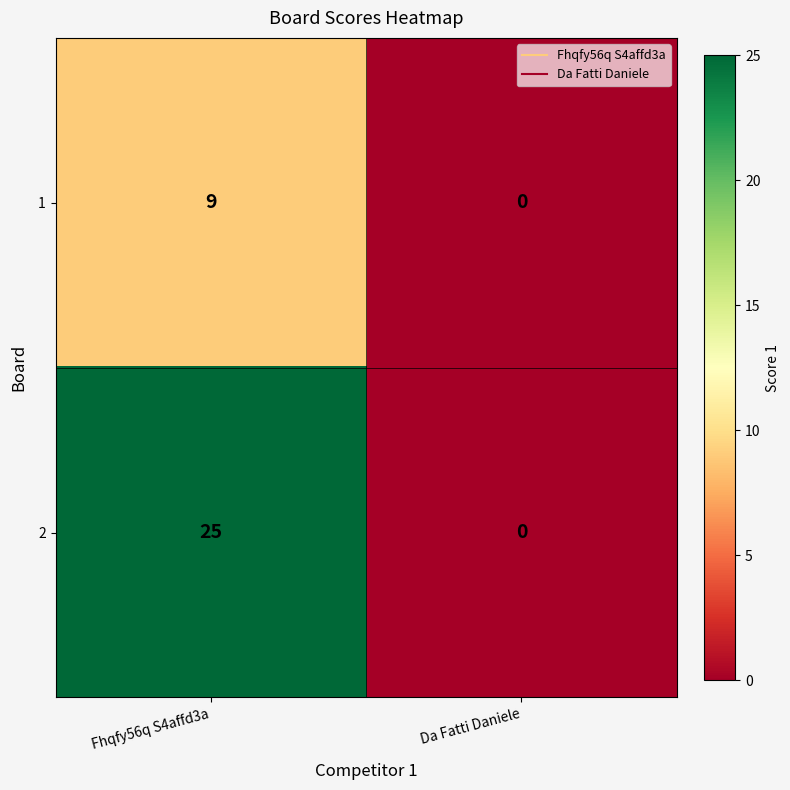

Rank the series by their average value, from highest to lowest.

2, 1